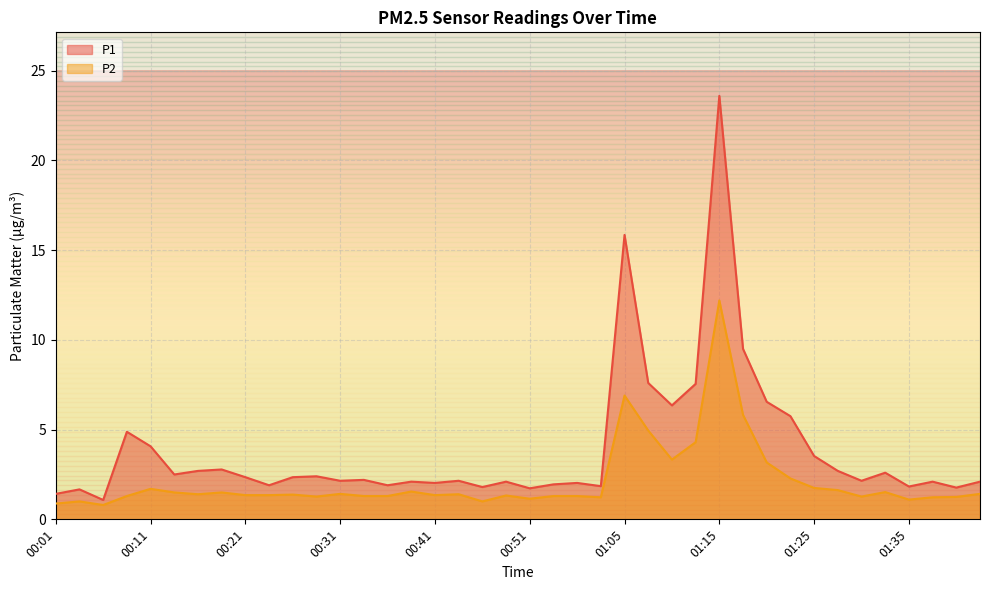

Which category has the lowest value in the P2 series?

00:06